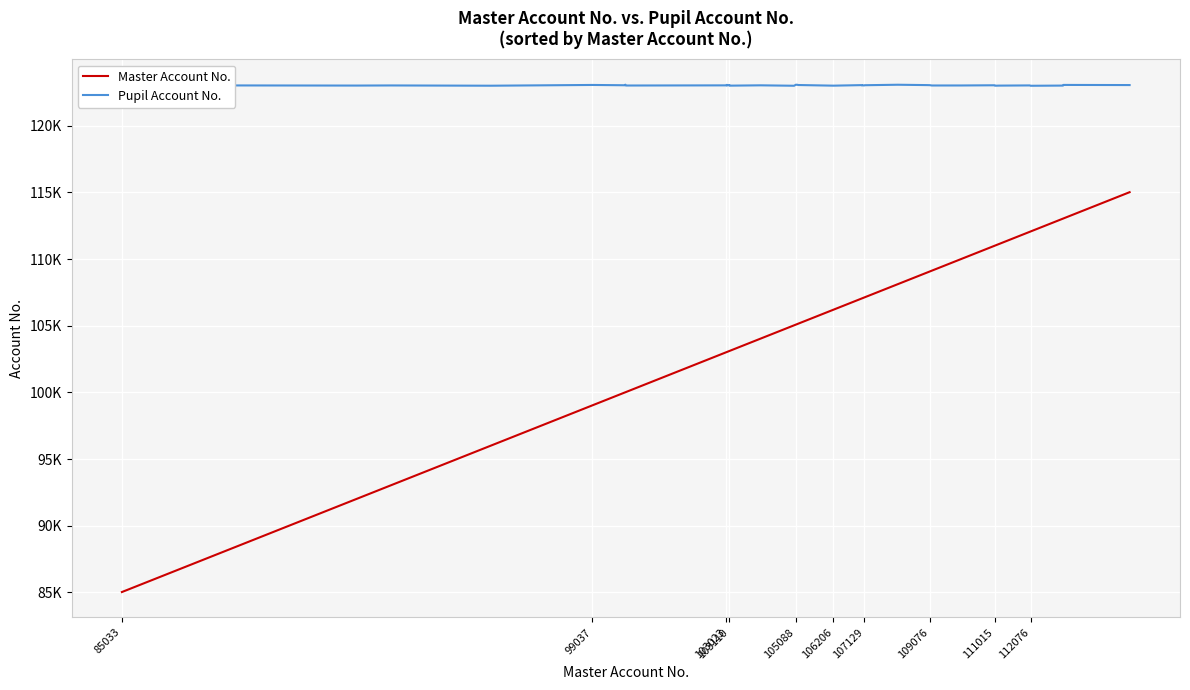

What is the maximum value shown in the chart?

123085